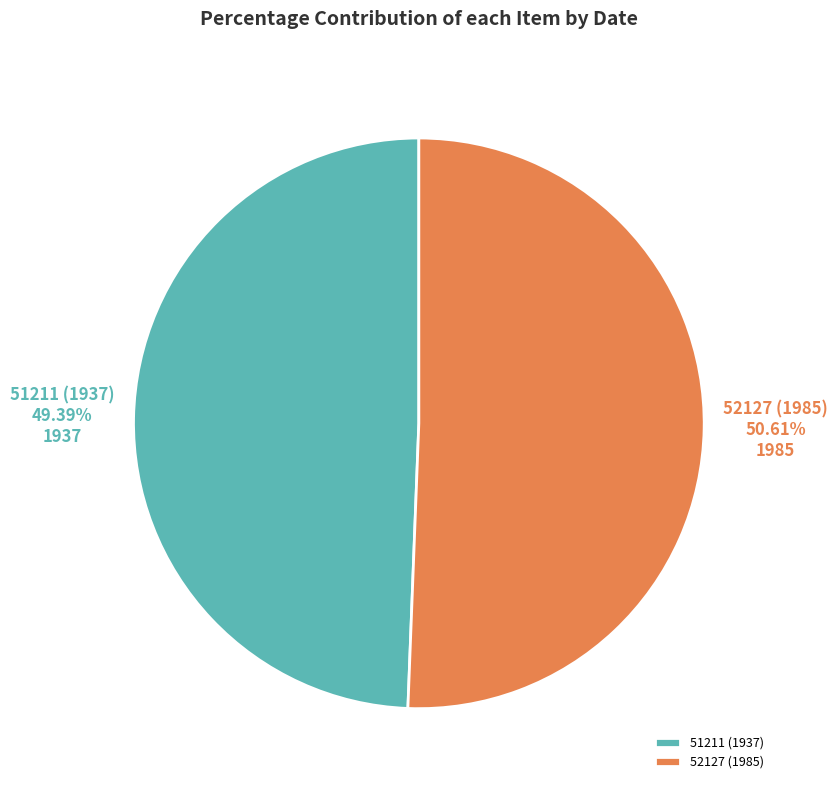

The 52127 (1985) slice represents 51% of the pie. True or false?

True